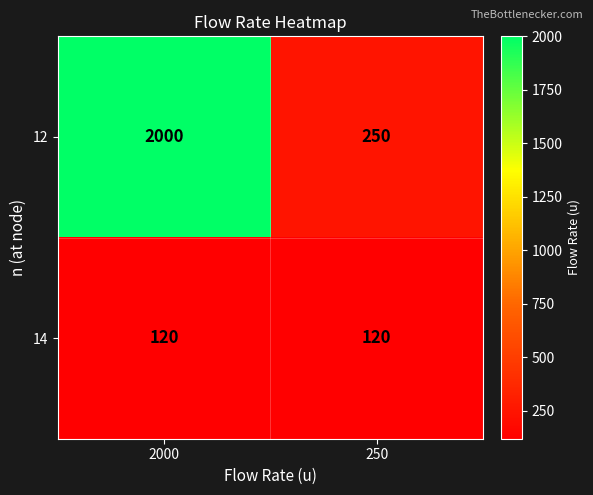

What is the average value of the 14 series?

120